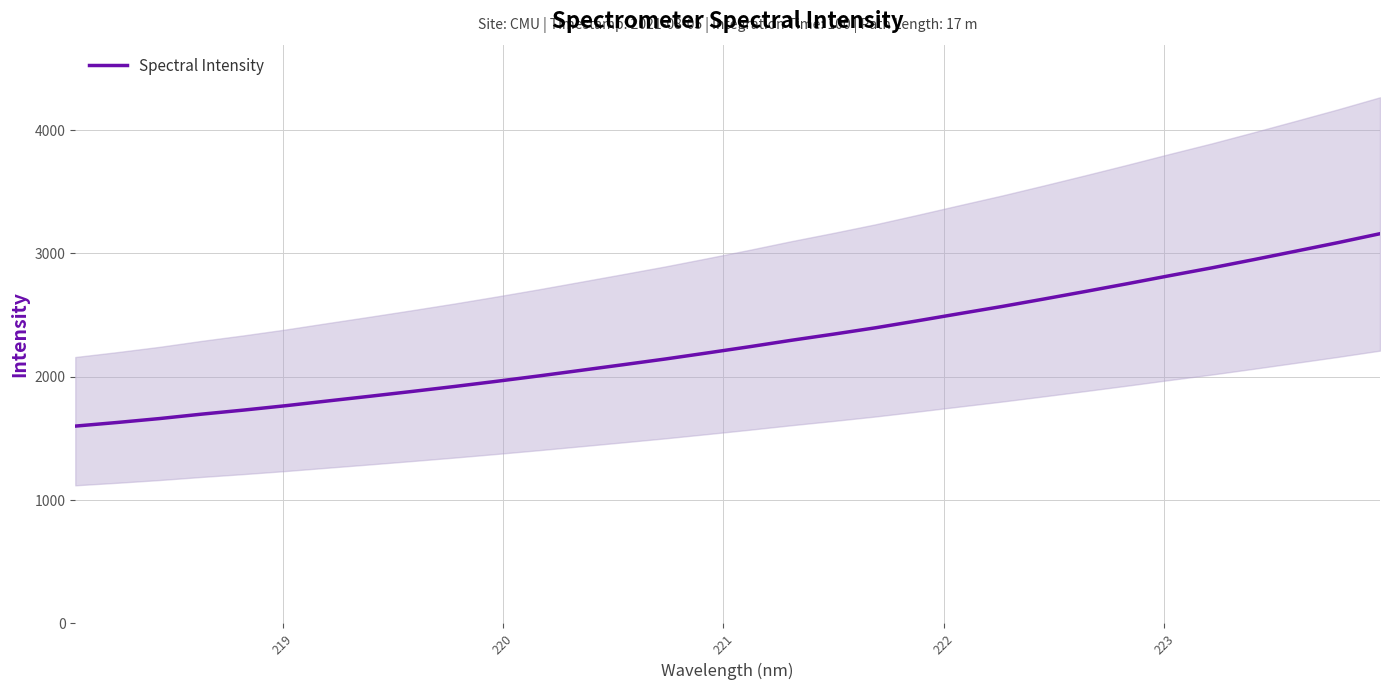

The value at 218 is 1057.9. True or false?

False